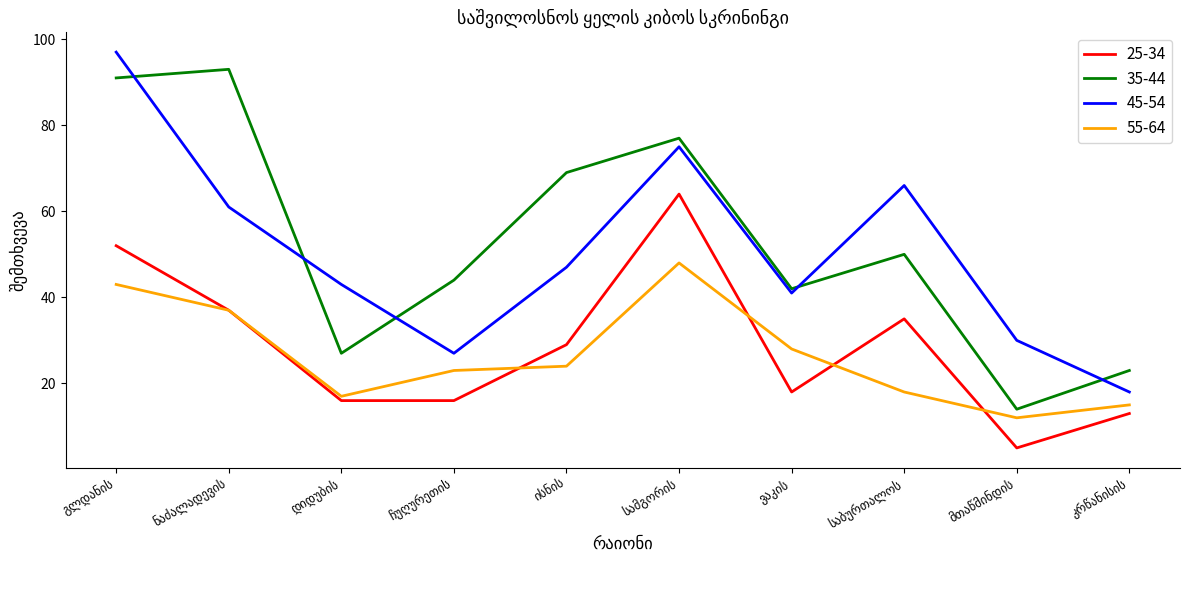

True or false: 25-34 and 35-44 cross at least once.

False